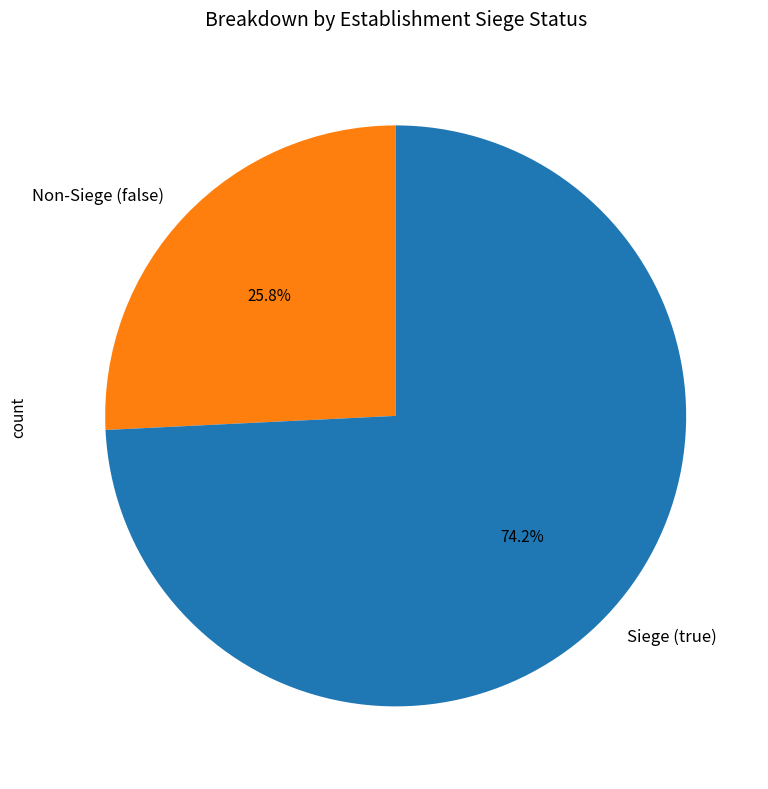

Which slice is the smallest?

Non-Siege (false)